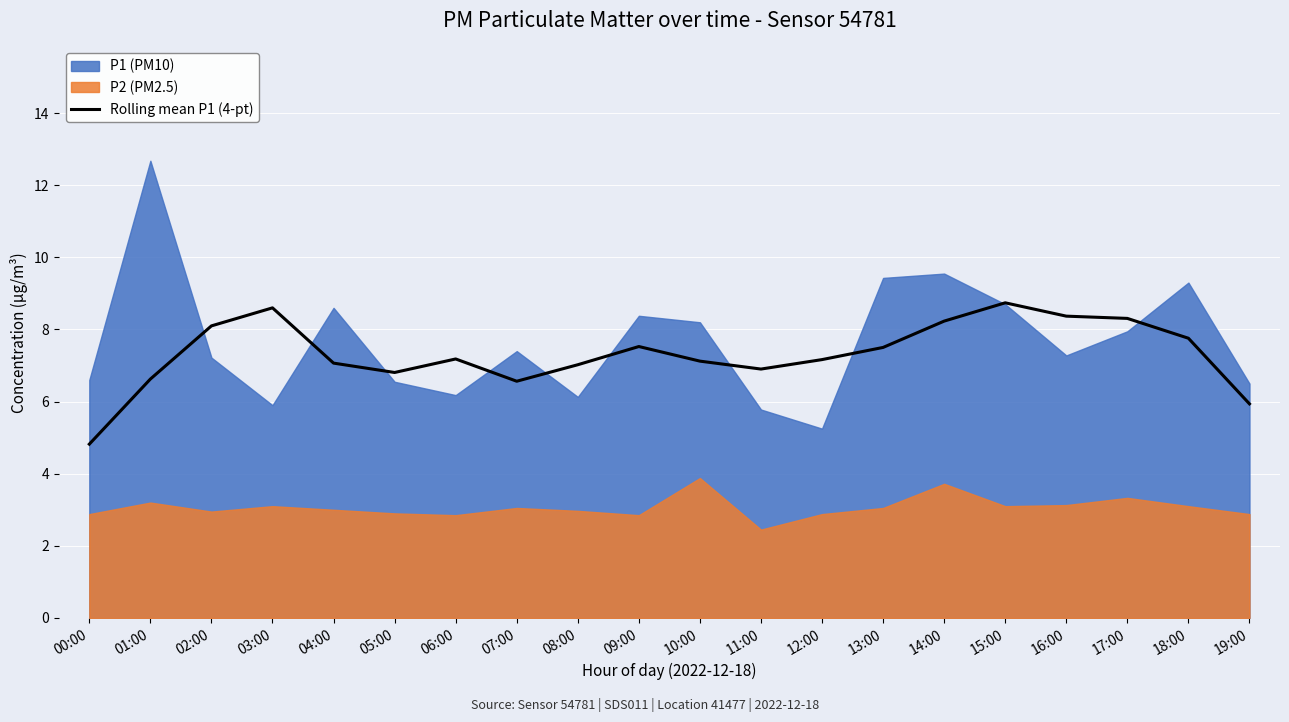

What is the sum of all values?

146.4